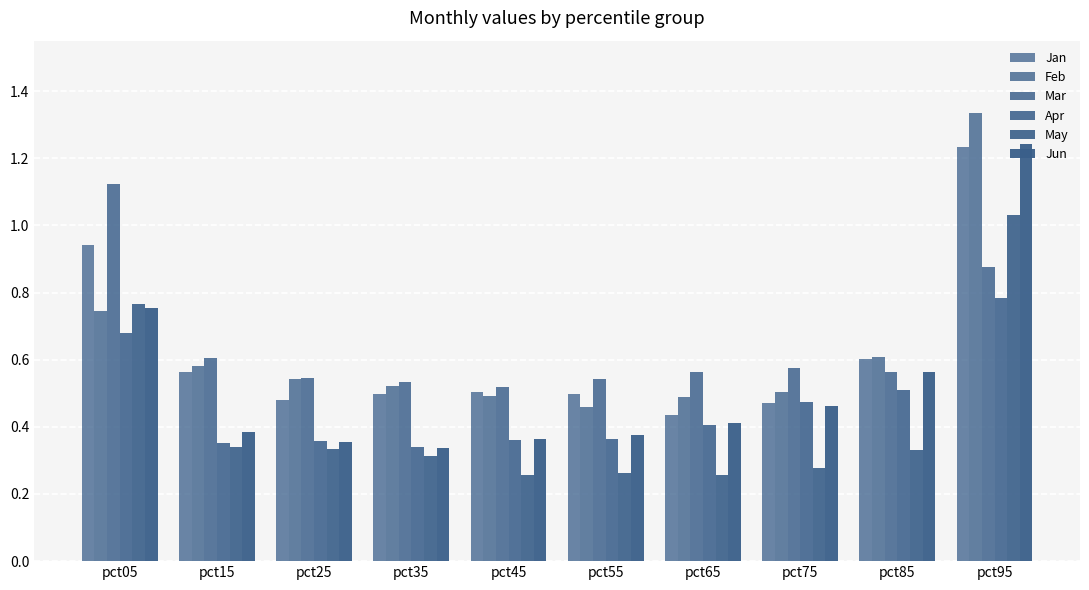

Between pct75 and pct05, which is larger?

pct05